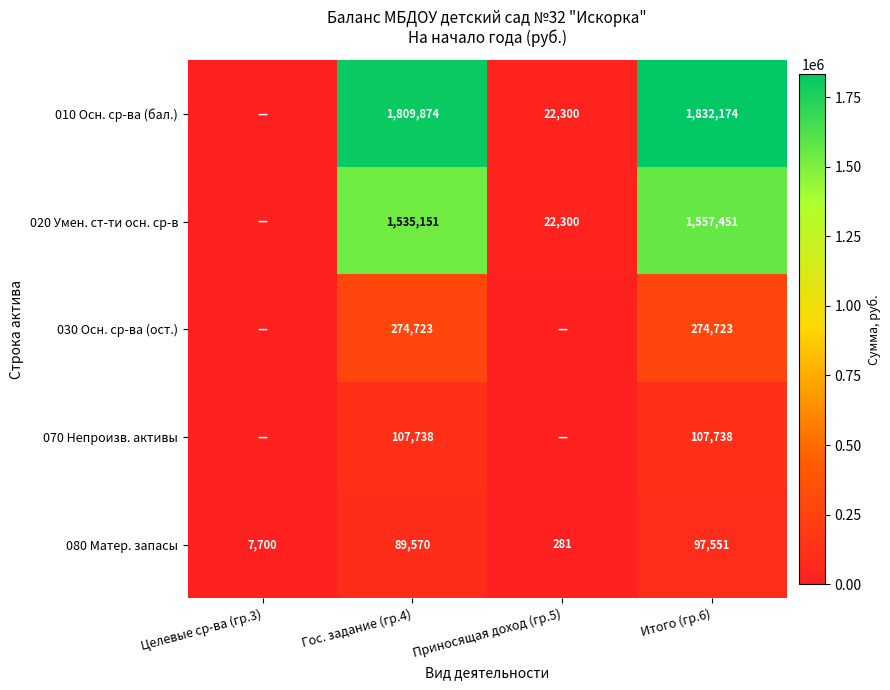

What is the sum of the 080 Матер. запасы values at Итого (гр.6) and Гос. задание (гр.4)?

187121